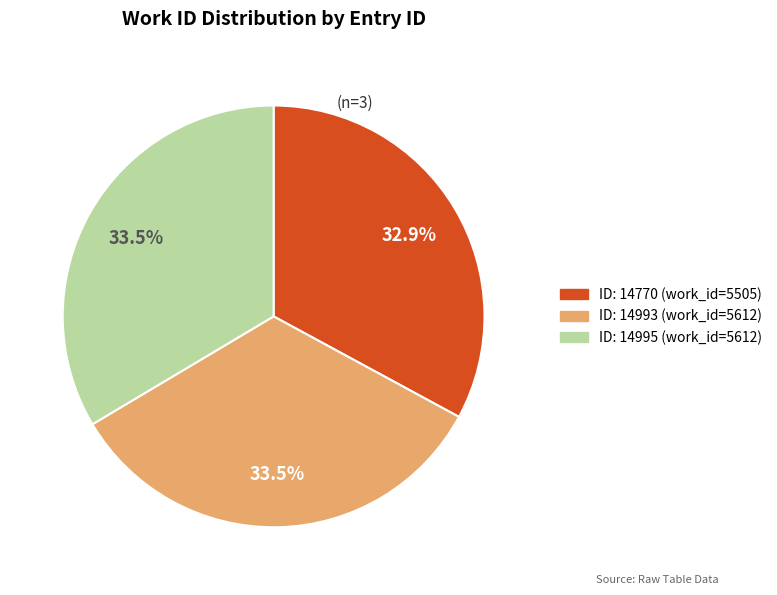

How many segments does this pie chart have?

3